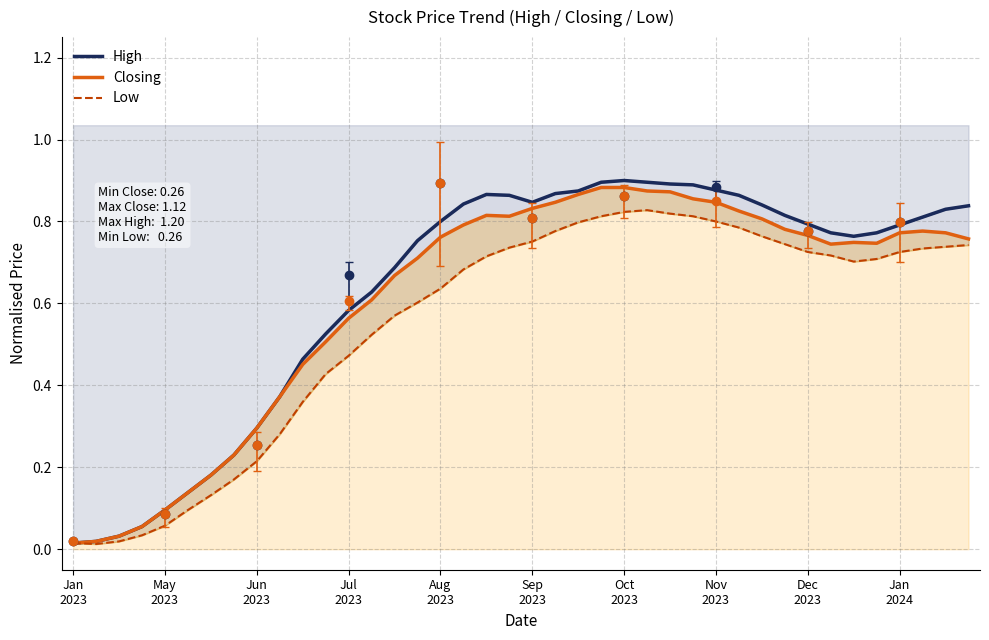

How many distinct data groups are displayed?

3